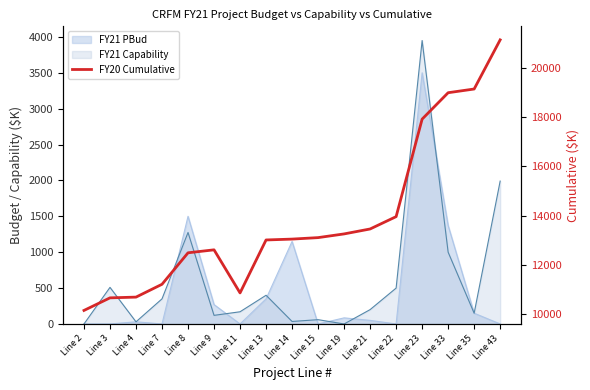

Reading left to right, transcribe all the data shown in this chart.

10164	10674	10704	11224	12499	12619	10874	13019	13054	13114	13264	13464	13964	17914	18984	19134	21125